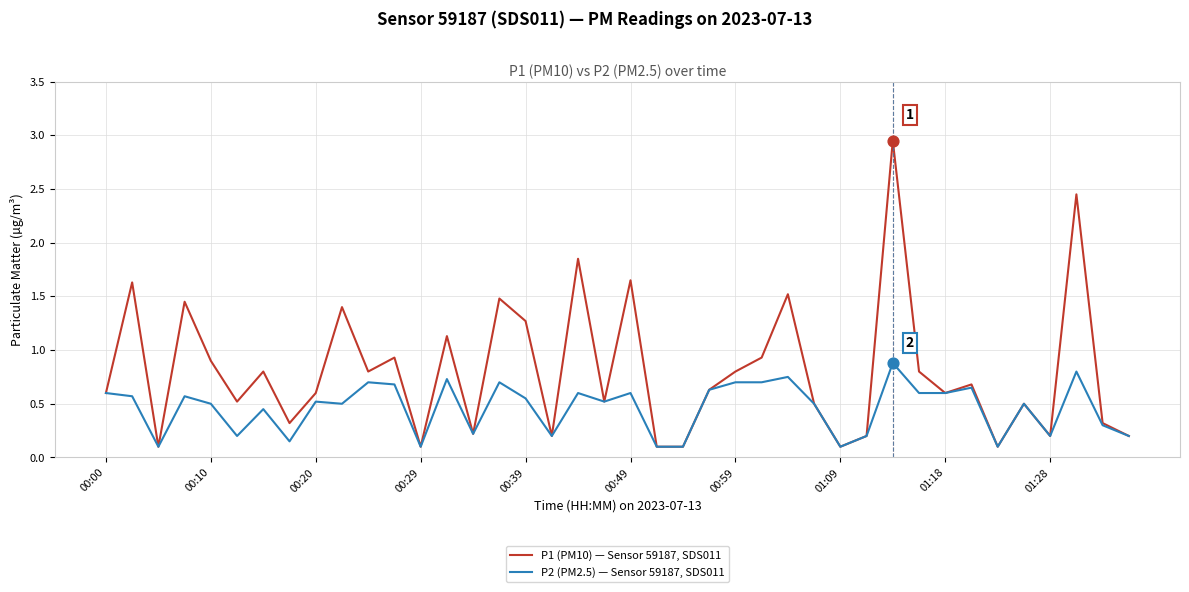

Which series has the widest spread of values?

P1 (PM10) — Sensor 59187, SDS011